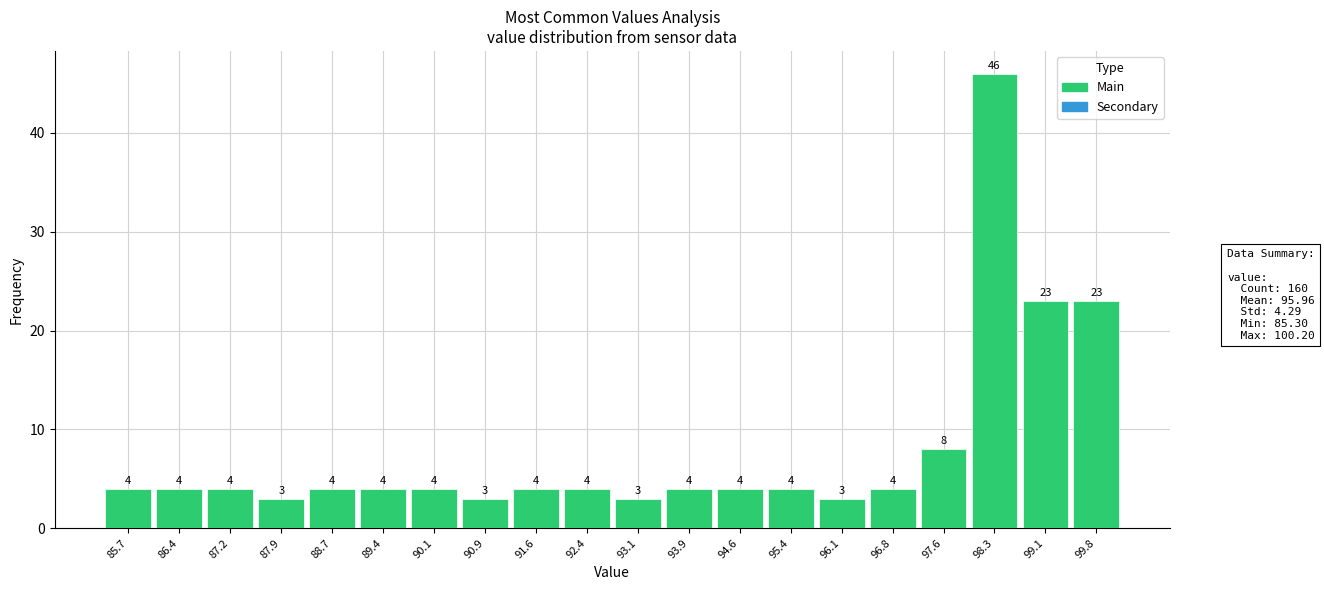

Which range on the x-axis has the tallest bar?

98.0 to 98.7